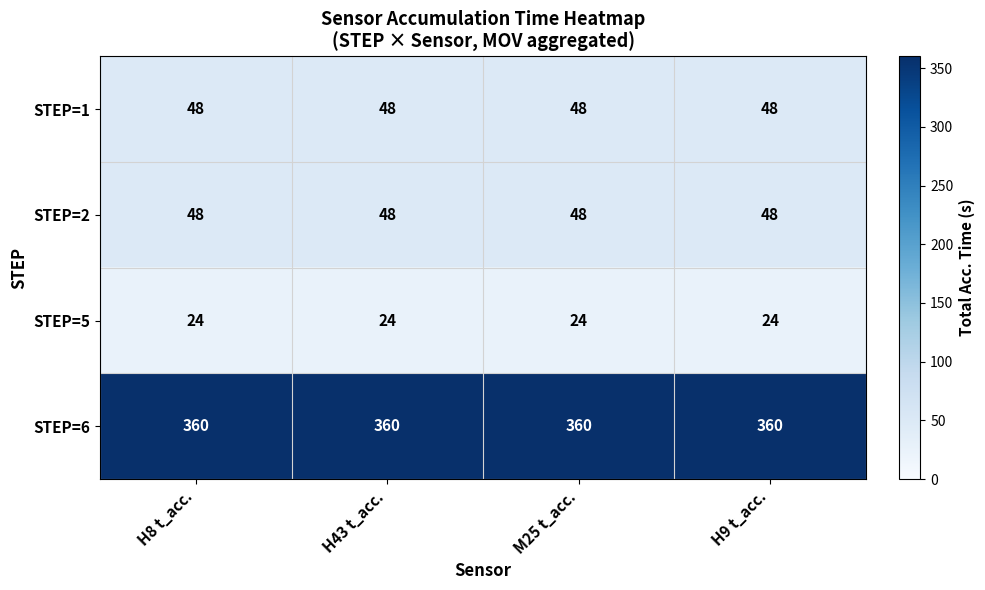

Is it true that STEP=5 equals 24 at H43 t_acc.?

True